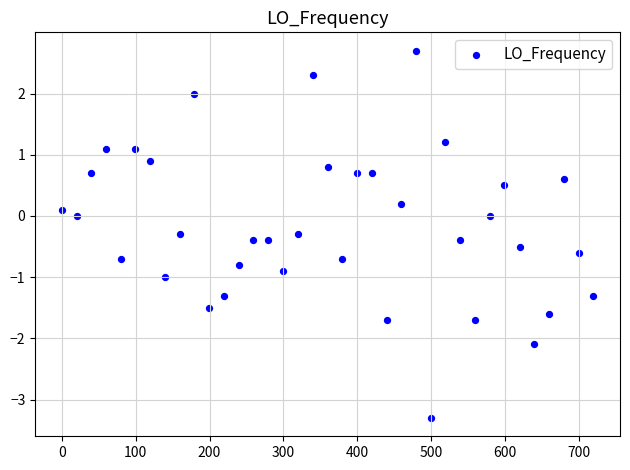

What is the range of X values (max minus min)?

719.7